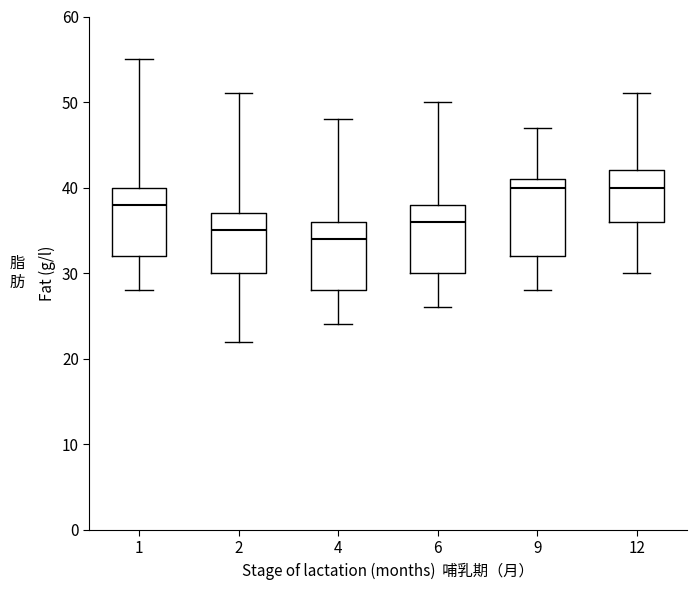

Where is the lower edge of the box at x = 4 on the y-axis? The values are not printed on the chart, so give them approximately, as read against the axis.

28